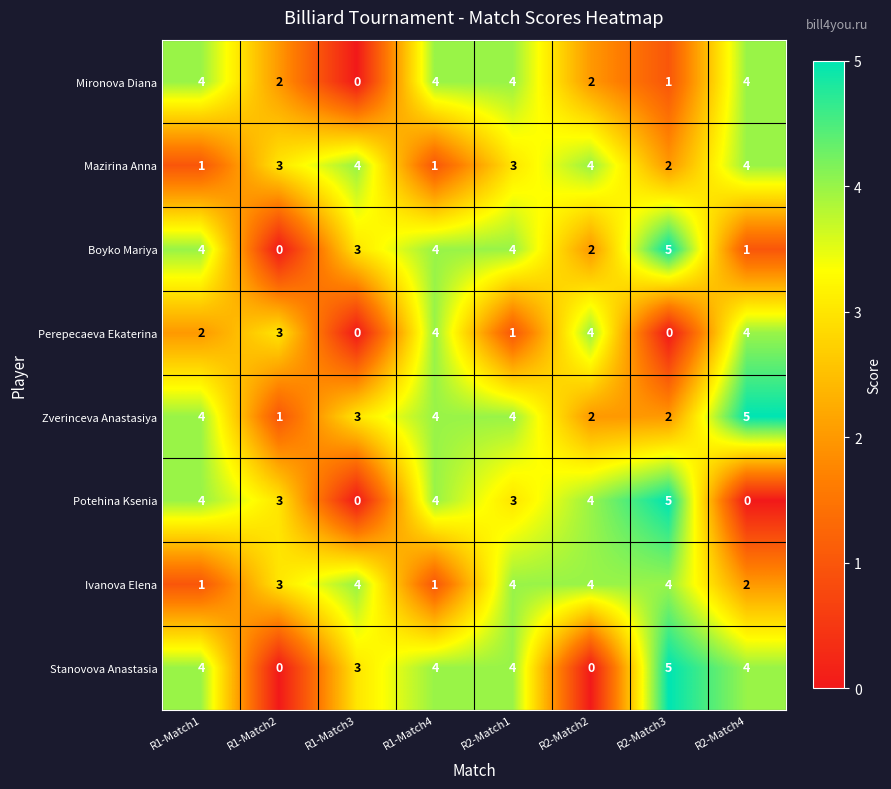

What is the difference between the highest and lowest values at R2-Match1?

3